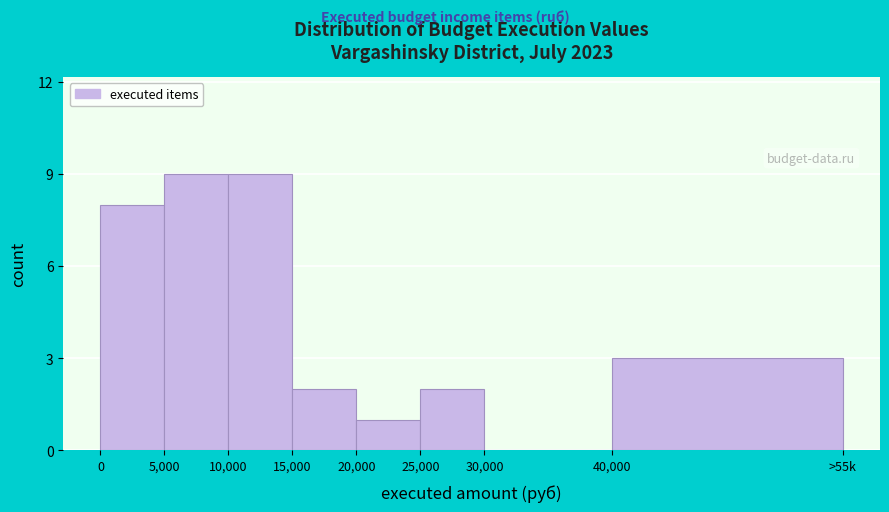

Reading right to left, what are all the values shown in this chart?

40,000=3	30,000=0	25,000=2	20,000=1	15,000=2	10,000=9	5,000=9	0=8